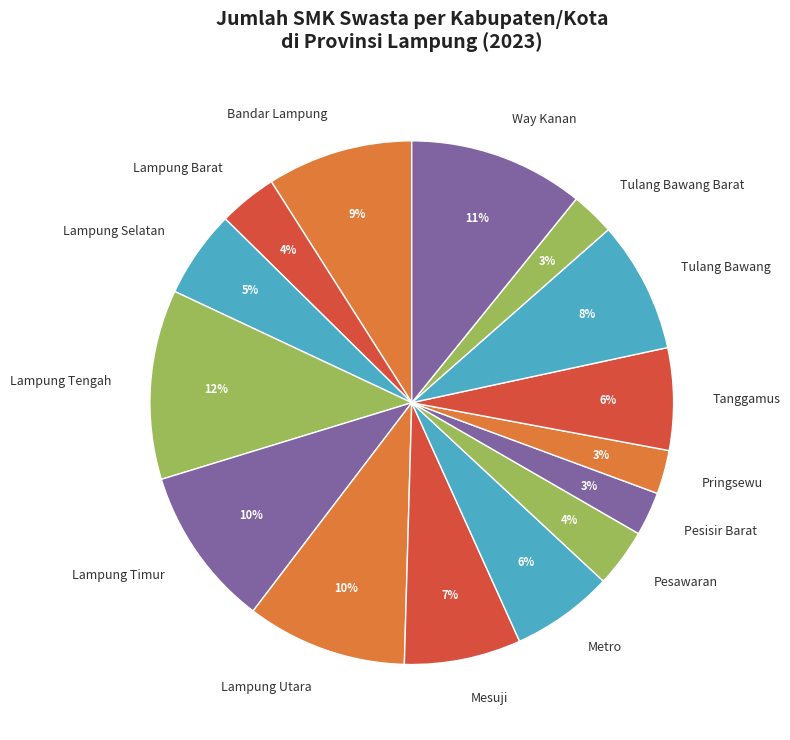

Is there any slice that represents more than half of the pie?

No